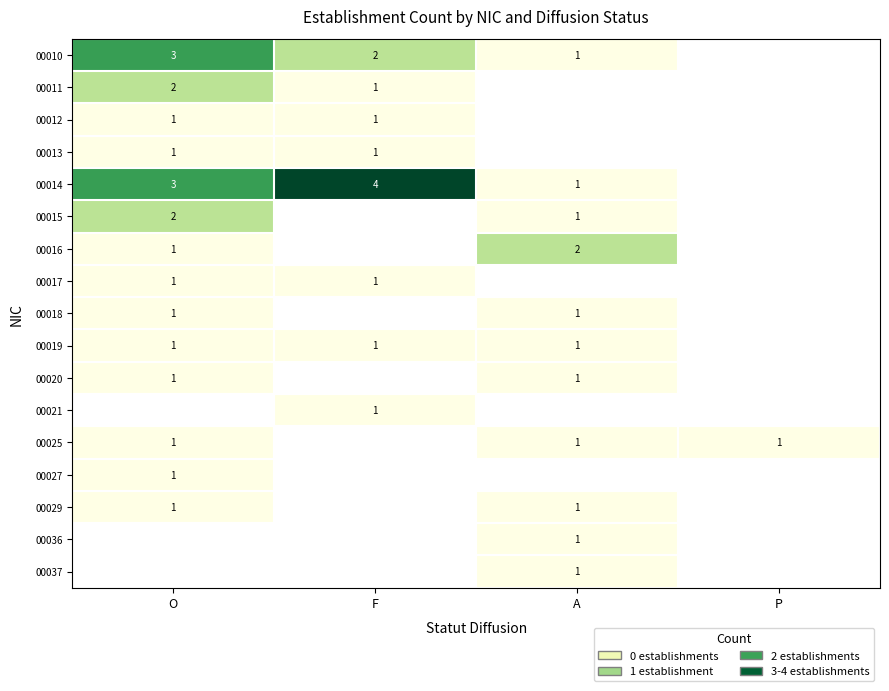

Which has a higher value, A or O?

O